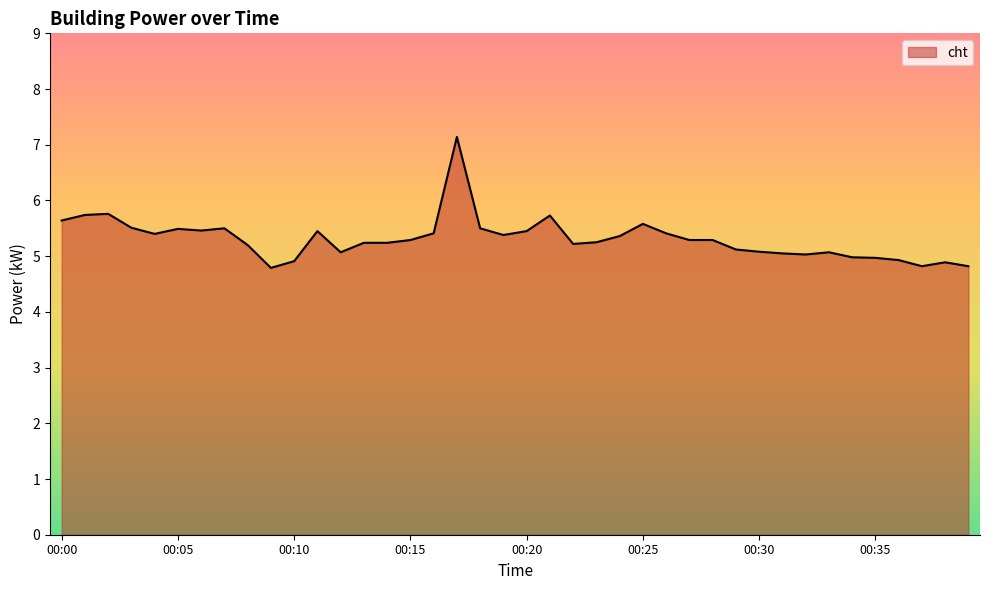

True or false: the data has more than 0 interior local peaks.

True